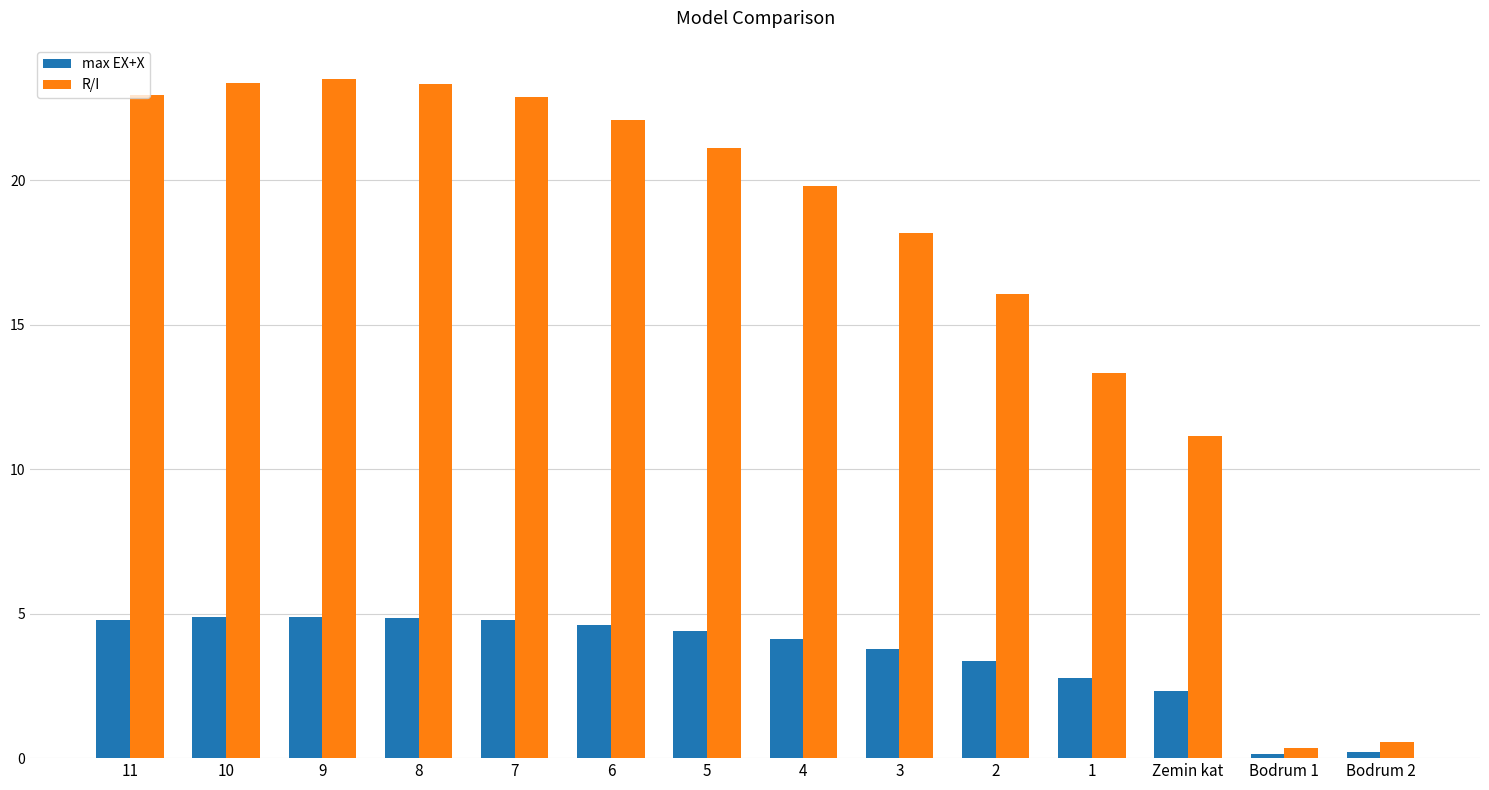

What is the highest value of the max EX+X series?

4.9